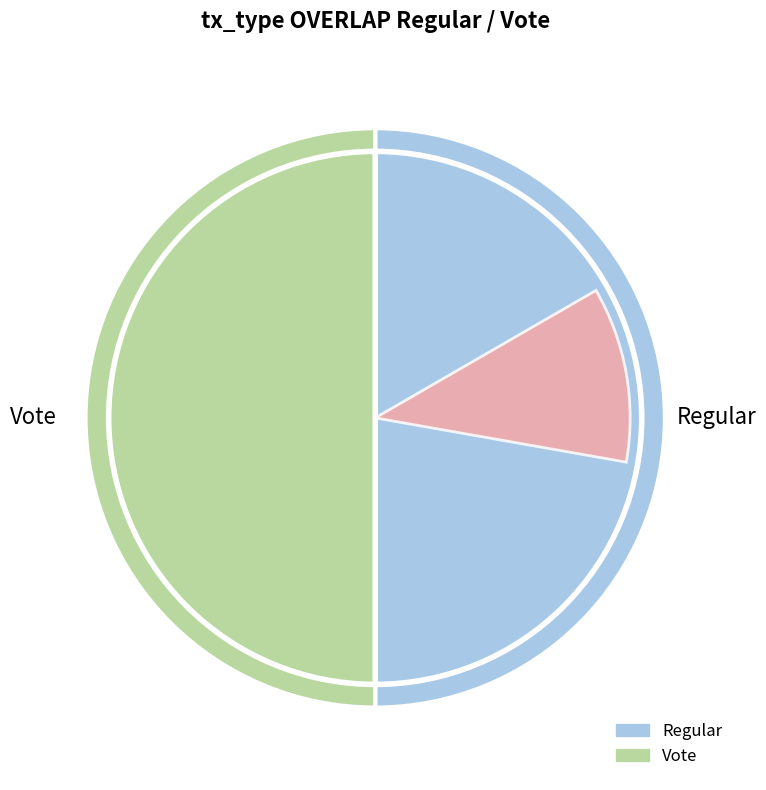

To the nearest percent, what is the average slice percentage?

50%